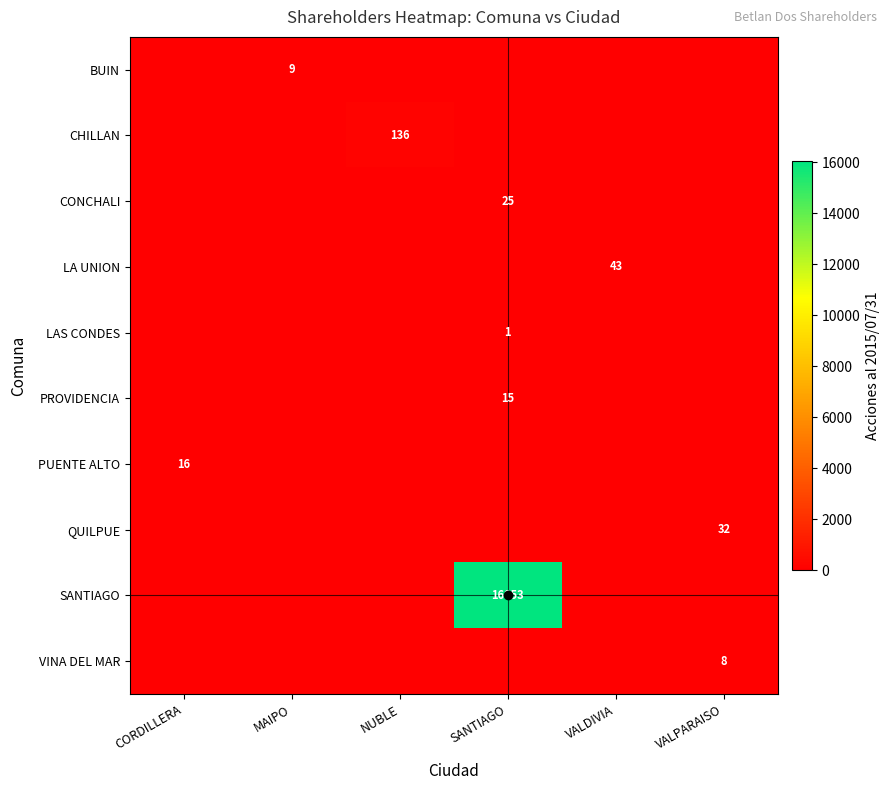

At which category does the chart reach its peak across all series?

SANTIAGO